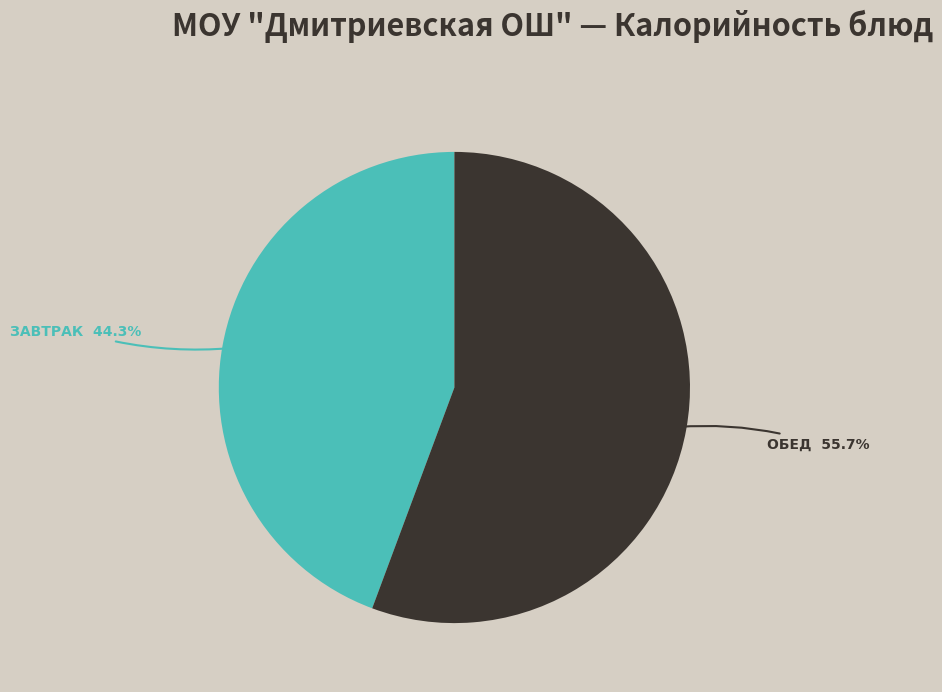

Does any single category account for the majority?

Yes